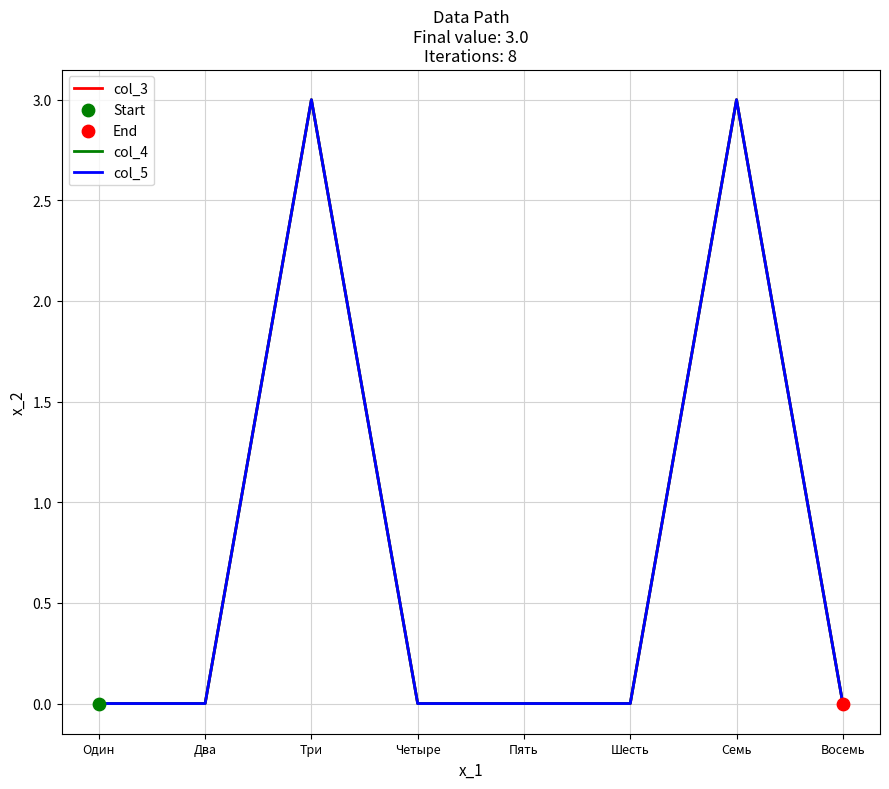

Is this an area chart (filled region under the line)?

No